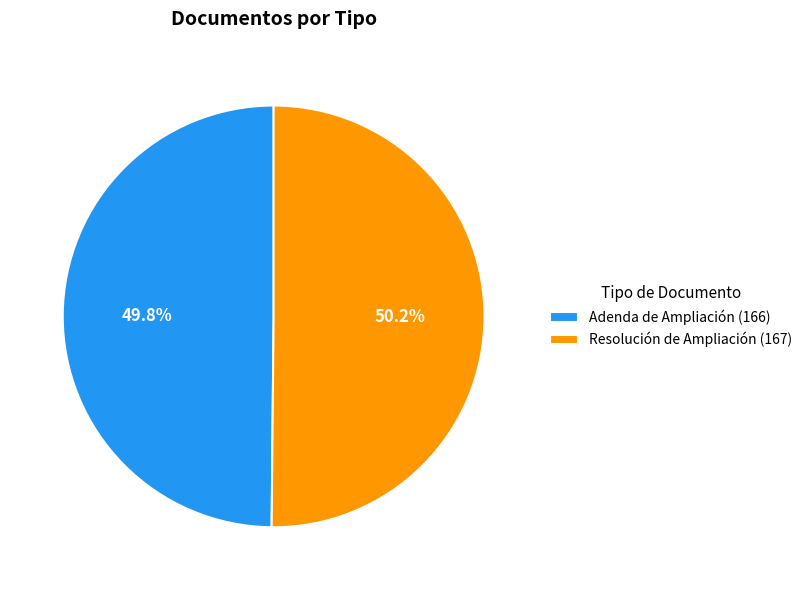

The Adenda de Ampliación slice represents 37% of the pie. True or false?

False